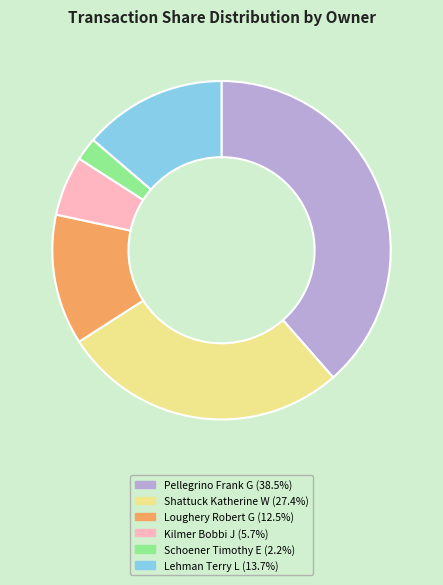

Combined, do Loughery Robert G and Schoener Timothy E account for over 50%?

No